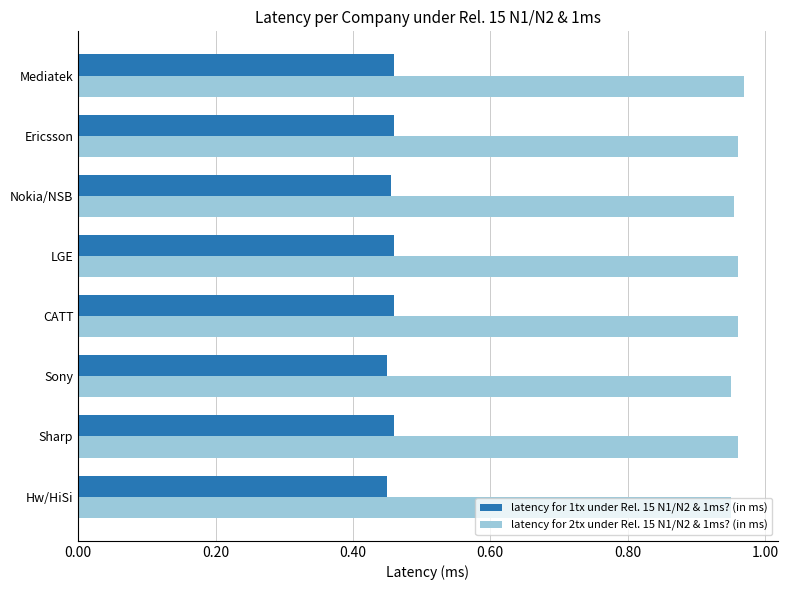

Rank the series by their average value, from highest to lowest.

latency for 2tx under Rel. 15 N1/N2 & 1ms? (in ms), latency for 1tx under Rel. 15 N1/N2 & 1ms? (in ms)